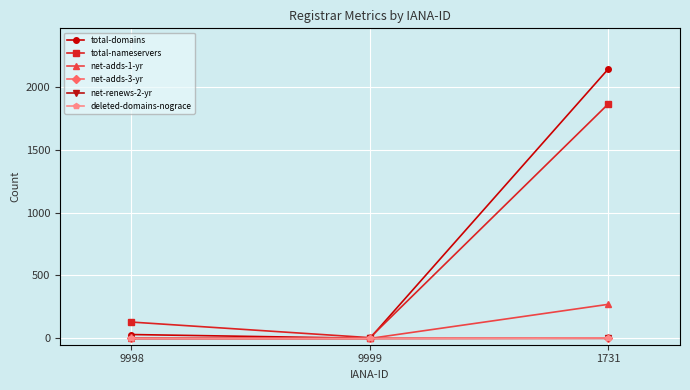

Is this an area chart (filled region under the line)?

No